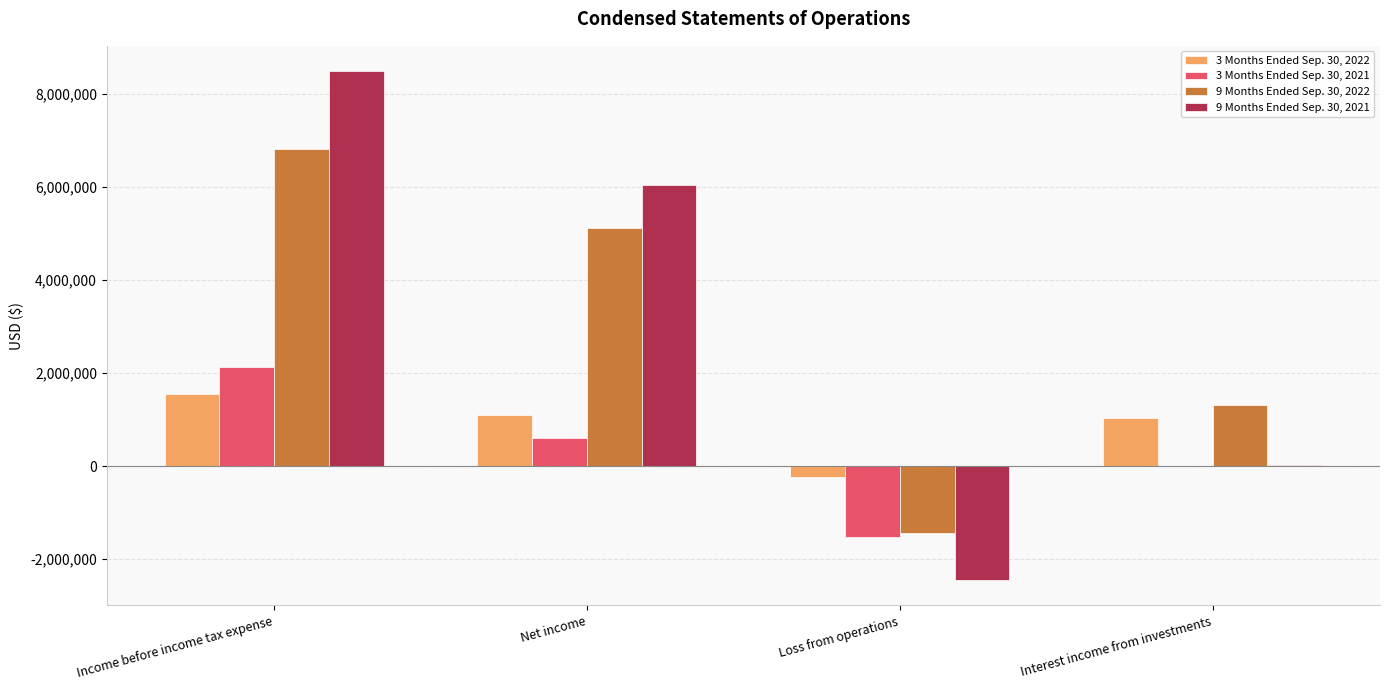

Are the bars grouped side by side (vs. stacked)?

Yes